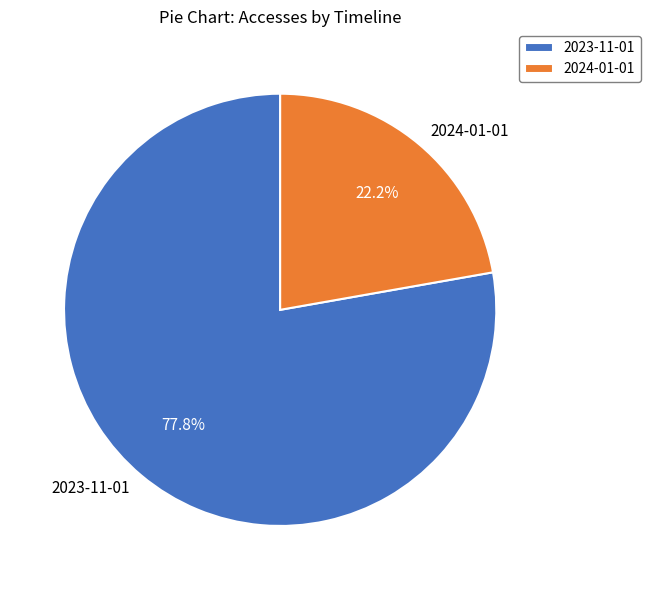

To the nearest percent, what portion does 2023-11-01 represent?

78%